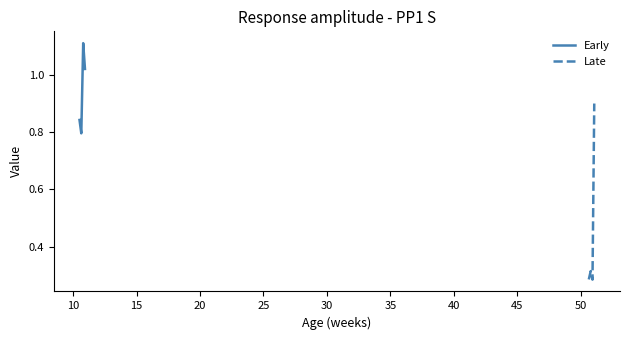

At how many categories does at least one series exceed 0?

4